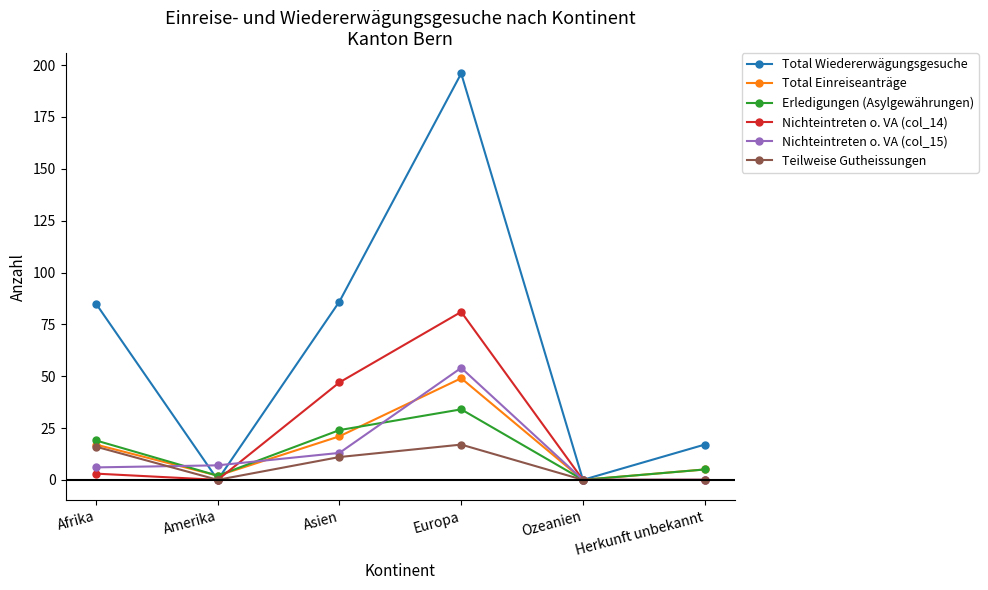

Reading left to right, extract all data points from this chart.

Total Wiedererwägungsgesuche: Afrika=85	Amerika=0	Asien=86	Europa=196	Ozeanien=0	Herkunft unbekannt=17
Total Einreiseanträge: Afrika=17	Amerika=2	Asien=21	Europa=49	Ozeanien=0	Herkunft unbekannt=5
Erledigungen (Asylgewährungen): Afrika=19	Amerika=2	Asien=24	Europa=34	Ozeanien=0	Herkunft unbekannt=5
Nichteintreten o. VA (col_14): Afrika=3	Amerika=0	Asien=47	Europa=81	Ozeanien=0	Herkunft unbekannt=0
Nichteintreten o. VA (col_15): Afrika=6	Amerika=7	Asien=13	Europa=54	Ozeanien=0	Herkunft unbekannt=0
Teilweise Gutheissungen: Afrika=16	Amerika=0	Asien=11	Europa=17	Ozeanien=0	Herkunft unbekannt=0